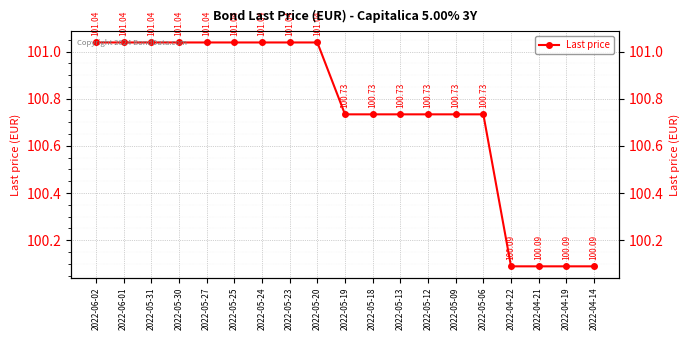

What value does the data have at 2022-05-09?

100.7